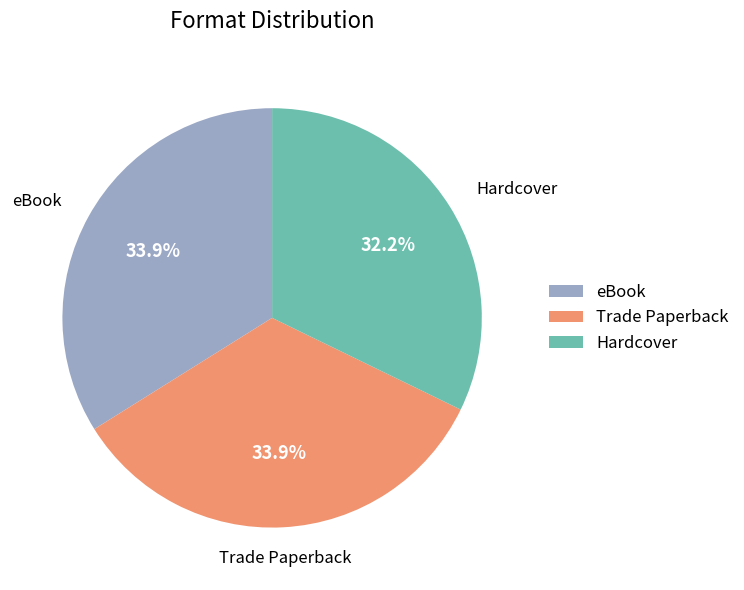

How much of the chart is everything except Trade Paperback?

66.1%